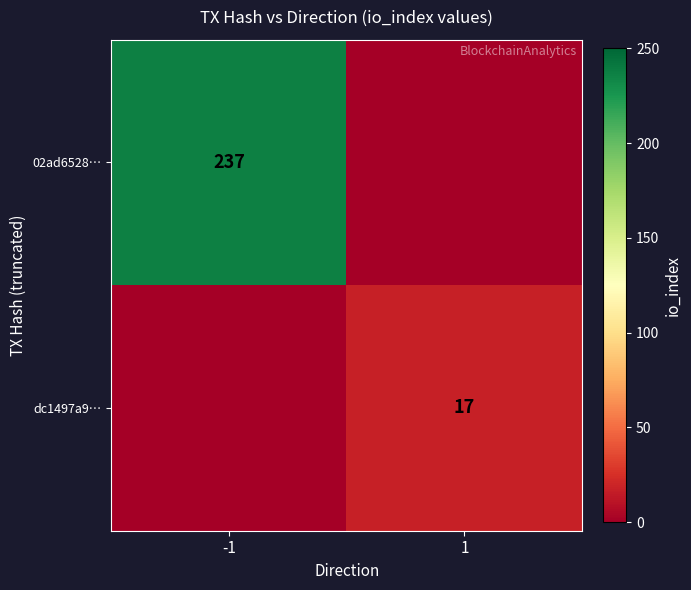

What is the difference between the highest and lowest values at -1?

237